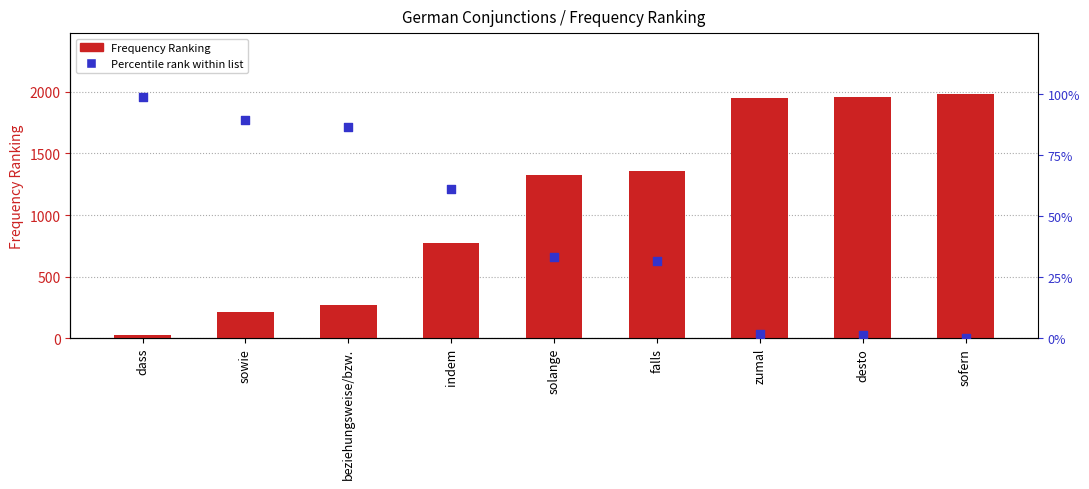

Which series contains the lowest Y value?

Percentile rank within list